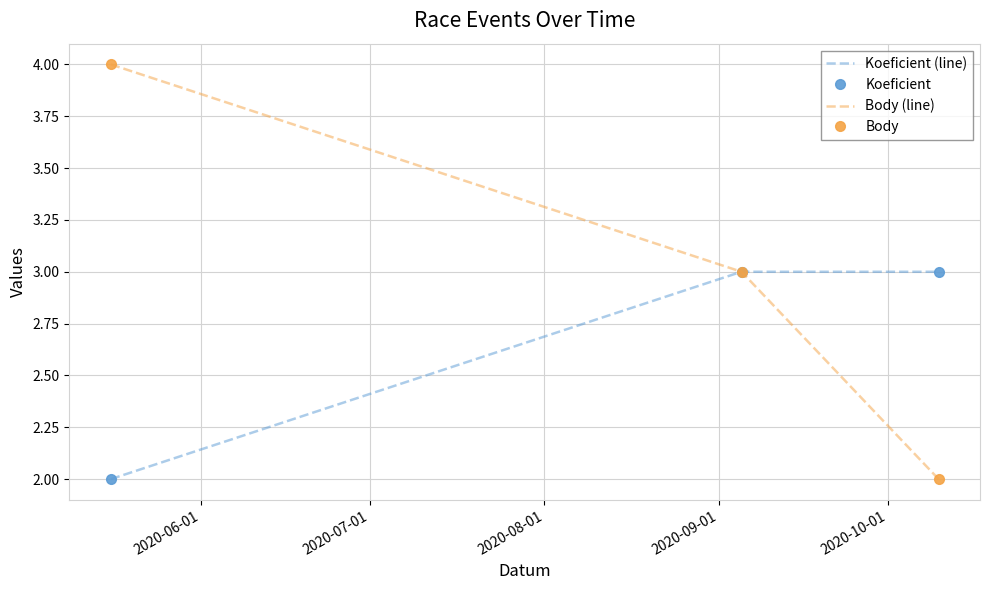

Reading left to right, extract all data points from this chart.

Koeficient (line): 2	3	3
Koeficient: 2	3	3
Body (line): 4	3	2
Body: 4	3	2